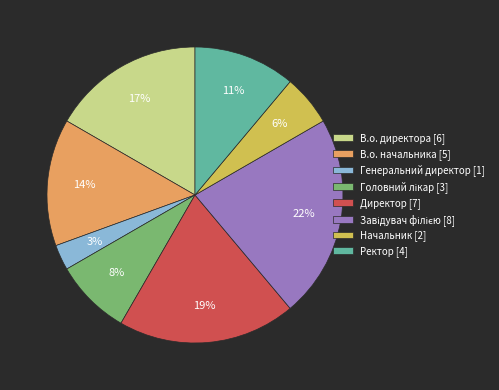

Is the sum of Ректор [4] and Директор [7] greater than half?

No